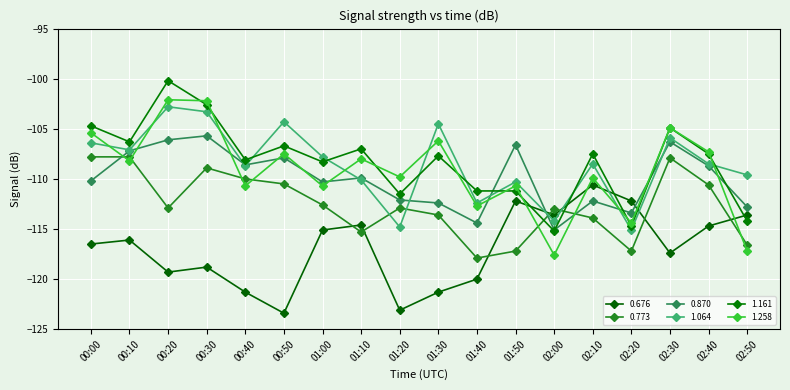

Reading right to left, transcribe all the data shown in this chart.

0.676: 02:50=-113.6	02:40=-114.7	02:30=-117.4	02:20=-112.2	02:10=-110.6	02:00=-113.6	01:50=-112.2	01:40=-120.0	01:30=-121.3	01:20=-123.1	01:10=-114.6	01:00=-115.1	00:50=-123.4	00:40=-121.3	00:30=-118.8	00:20=-119.3	00:10=-116.1	00:00=-116.5
0.773: 02:50=-116.6	02:40=-110.6	02:30=-107.9	02:20=-117.2	02:10=-113.9	02:00=-113.0	01:50=-117.2	01:40=-117.9	01:30=-113.6	01:20=-112.9	01:10=-115.3	01:00=-112.6	00:50=-110.5	00:40=-110.0	00:30=-108.9	00:20=-112.9	00:10=-107.8	00:00=-107.8
0.870: 02:50=-112.8	02:40=-108.7	02:30=-106.3	02:20=-113.4	02:10=-112.2	02:00=-115.1	01:50=-106.6	01:40=-114.4	01:30=-112.4	01:20=-112.1	01:10=-109.9	01:00=-110.3	00:50=-107.9	00:40=-108.6	00:30=-105.7	00:20=-106.1	00:10=-107.2	00:00=-110.2
1.064: 02:50=-109.6	02:40=-108.5	02:30=-105.9	02:20=-115.1	02:10=-108.5	02:00=-114.2	01:50=-110.3	01:40=-112.4	01:30=-104.5	01:20=-114.8	01:10=-110.1	01:00=-107.8	00:50=-104.3	00:40=-108.7	00:30=-103.3	00:20=-102.8	00:10=-107.1	00:00=-106.4
1.161: 02:50=-114.2	02:40=-107.5	02:30=-104.9	02:20=-114.7	02:10=-107.5	02:00=-115.2	01:50=-111.2	01:40=-111.2	01:30=-107.7	01:20=-111.5	01:10=-107.0	01:00=-108.3	00:50=-106.7	00:40=-108.1	00:30=-102.6	00:20=-100.2	00:10=-106.3	00:00=-104.7
1.258: 02:50=-117.2	02:40=-107.3	02:30=-104.9	02:20=-114.4	02:10=-109.9	02:00=-117.6	01:50=-110.7	01:40=-112.7	01:30=-106.2	01:20=-109.8	01:10=-108.0	01:00=-110.7	00:50=-107.5	00:40=-110.7	00:30=-102.2	00:20=-102.1	00:10=-108.2	00:00=-105.4